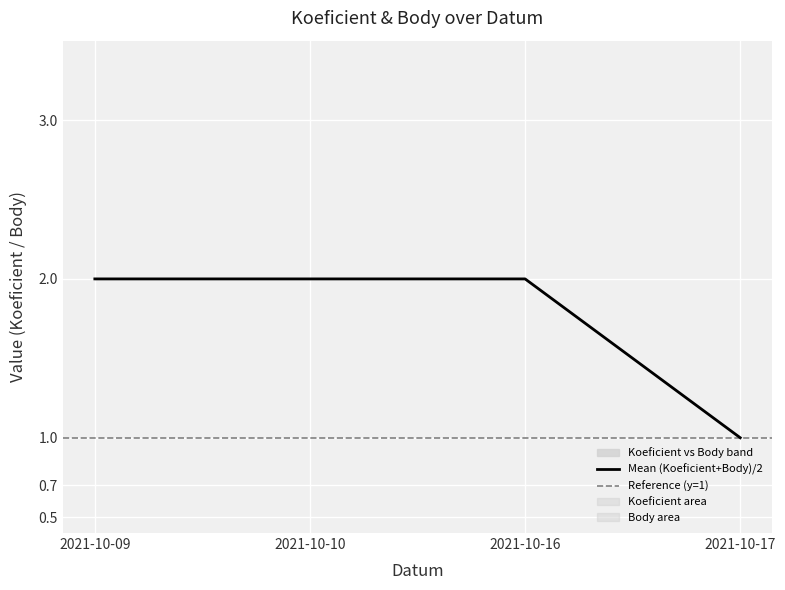

List the labels in order of value, largest first.

2021-10-09, 2021-10-10, 2021-10-16, 2021-10-17